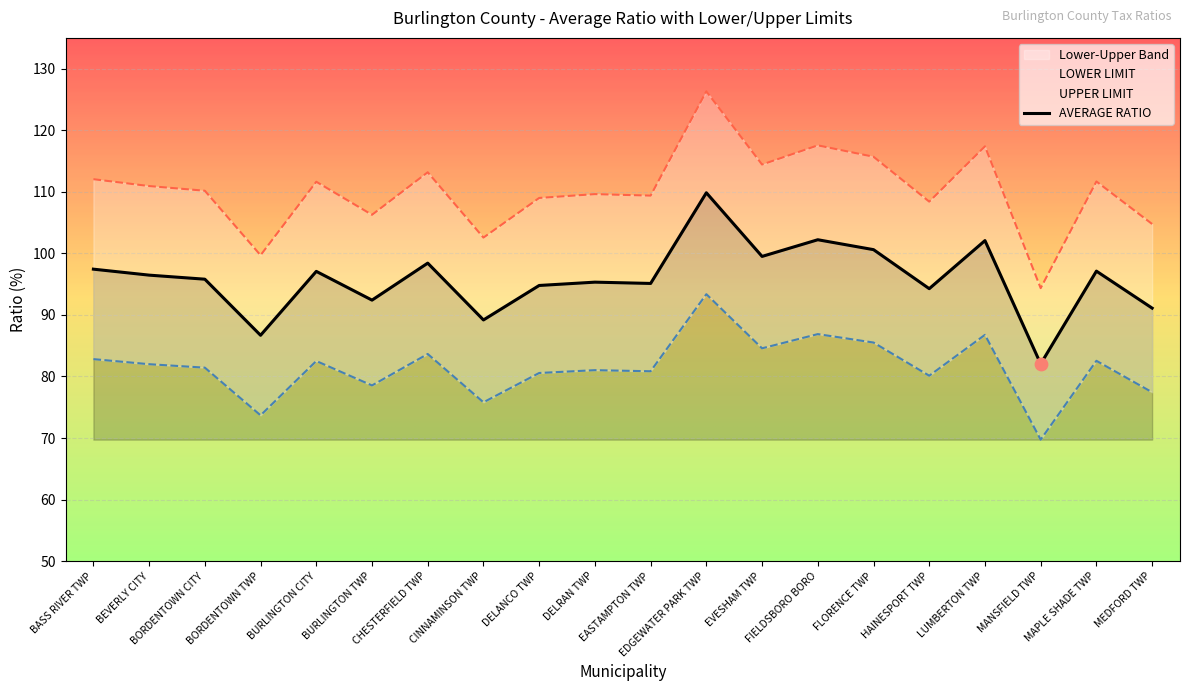

At which category is the sum across all series the highest?

EDGEWATER PARK TWP